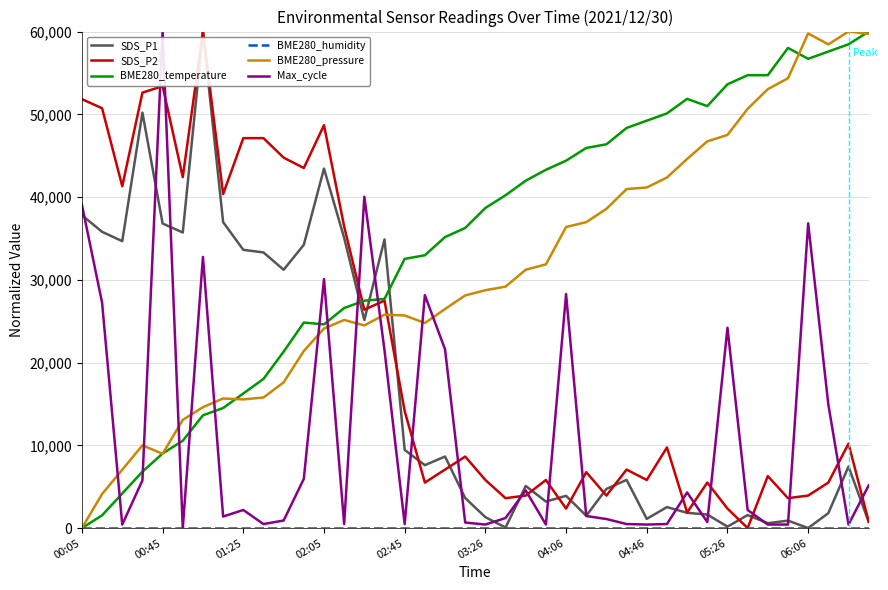

What is the maximum value shown in the chart?

60000.0